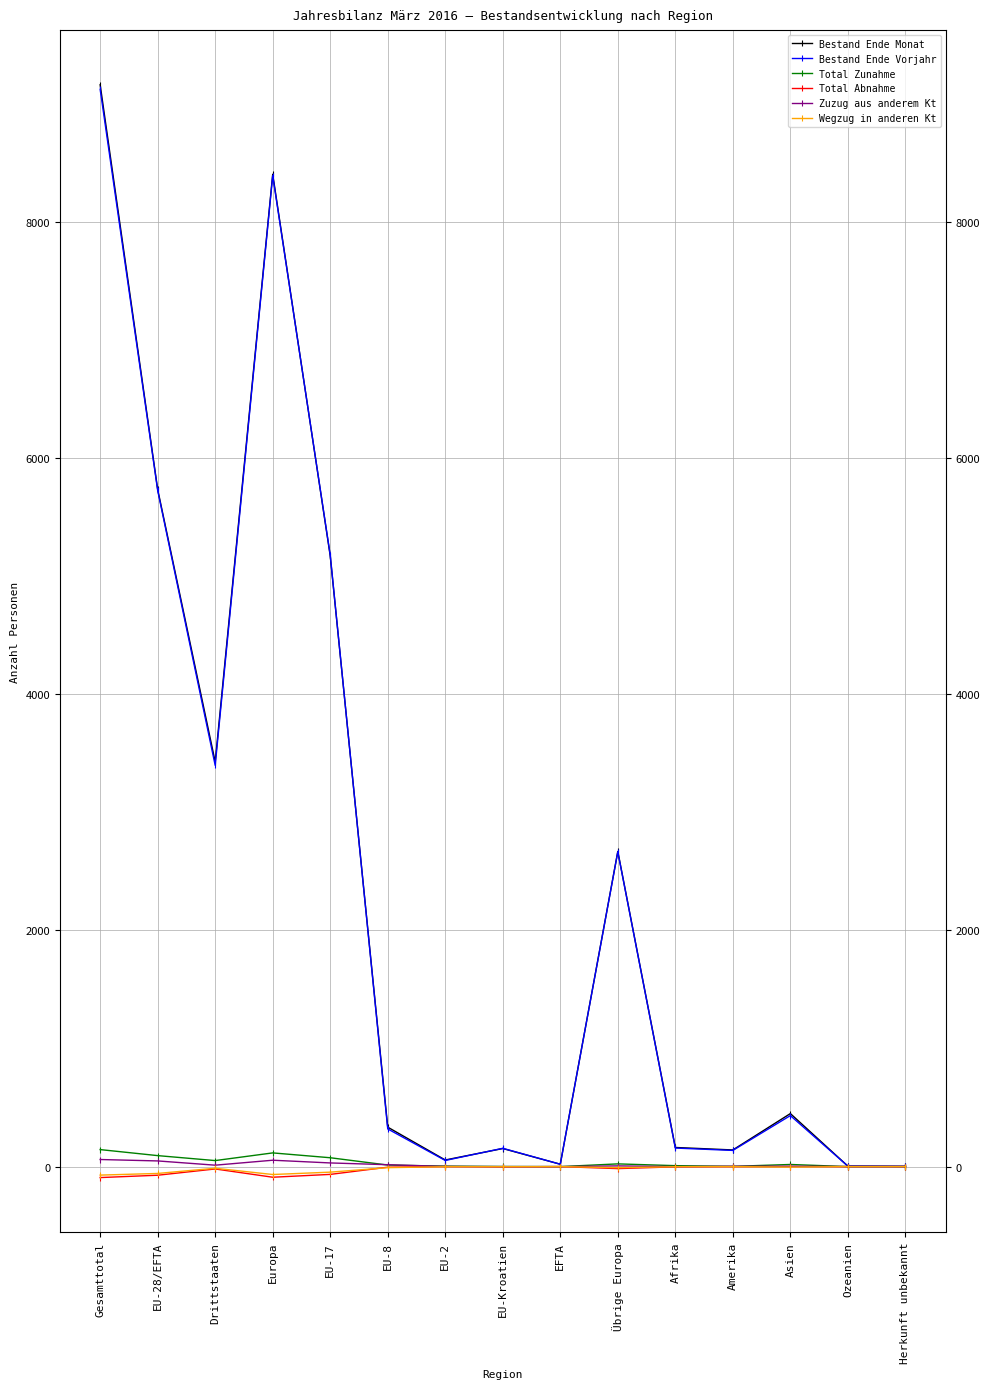

Read the Bestand Ende Vorjahr value at Übrige Europa, to the nearest 50.

2650